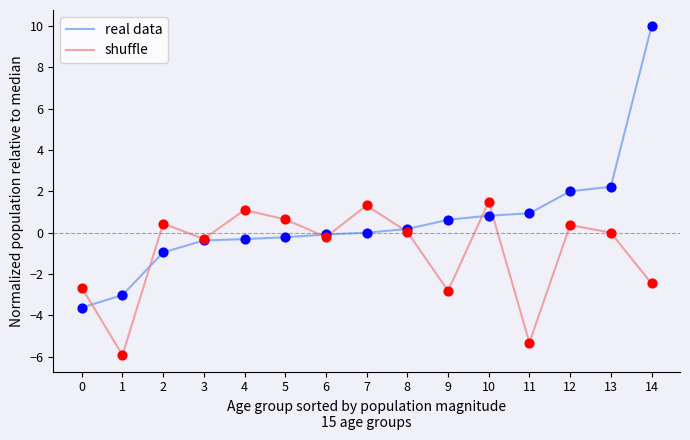

Which series has the largest total across all categories?

real data